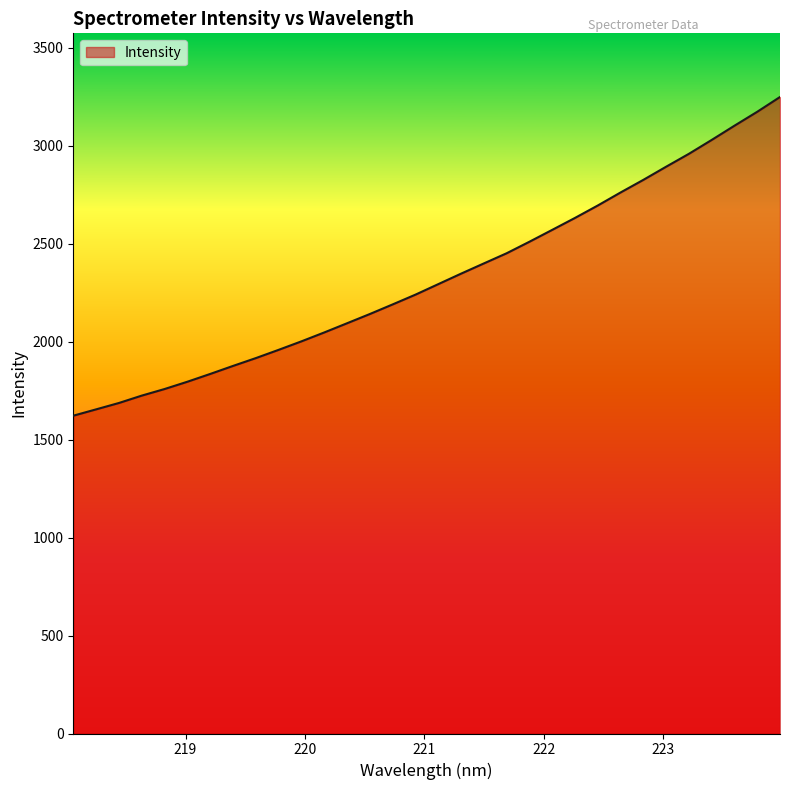

What is the smallest value displayed?

1622.0